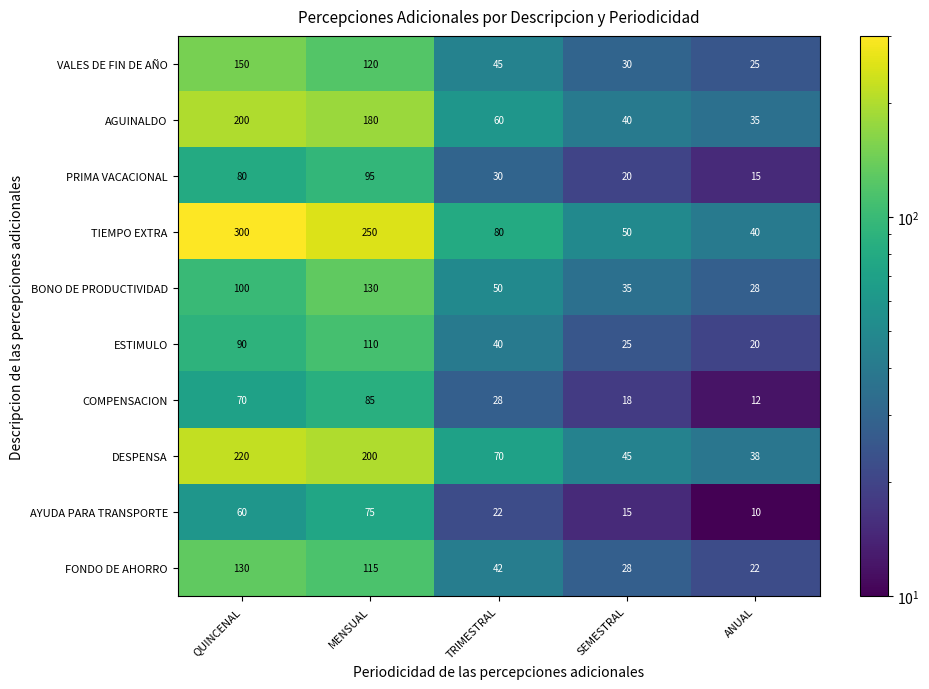

Between MENSUAL and SEMESTRAL, which series saw the biggest shift?

TIEMPO EXTRA